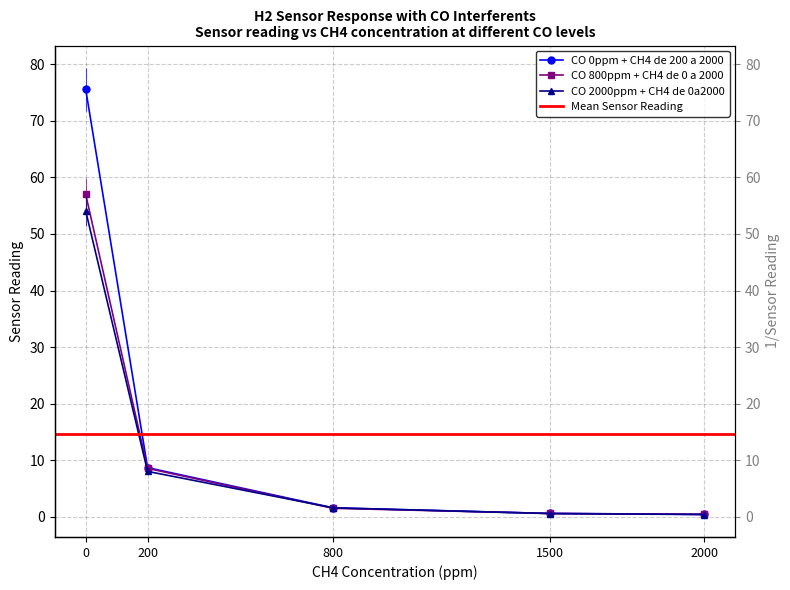

What is the smallest value displayed?

0.4